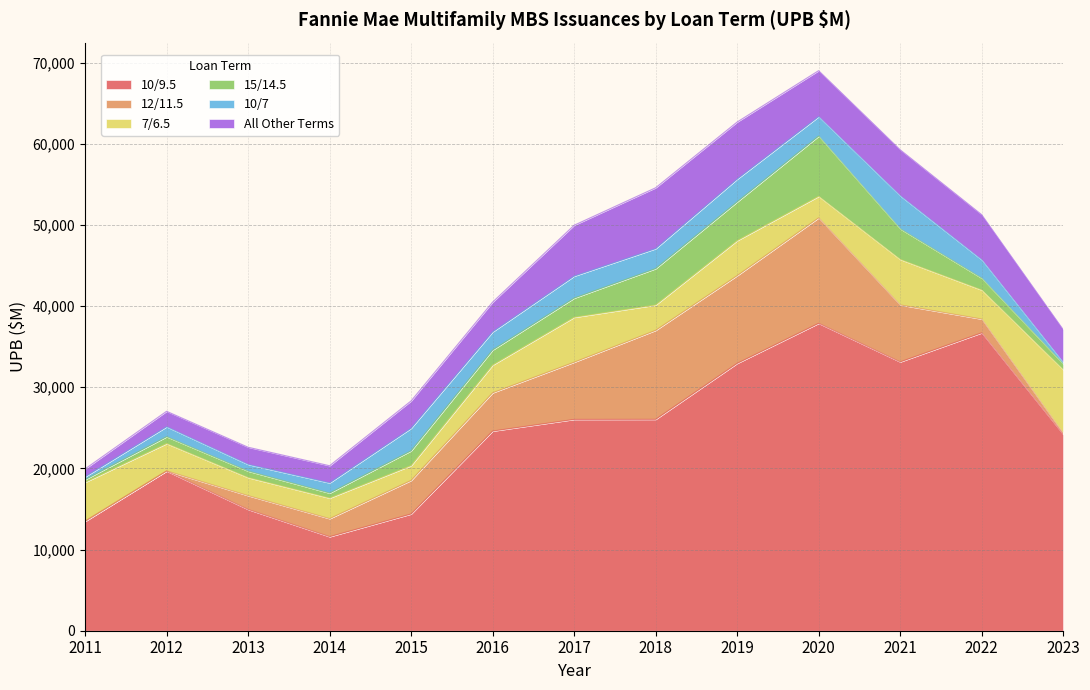

True or false: 7/6.5 has more than 2 interior local peaks.

True